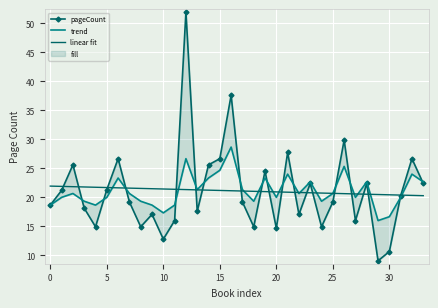

What is the maximum value for linear fit?

21.9